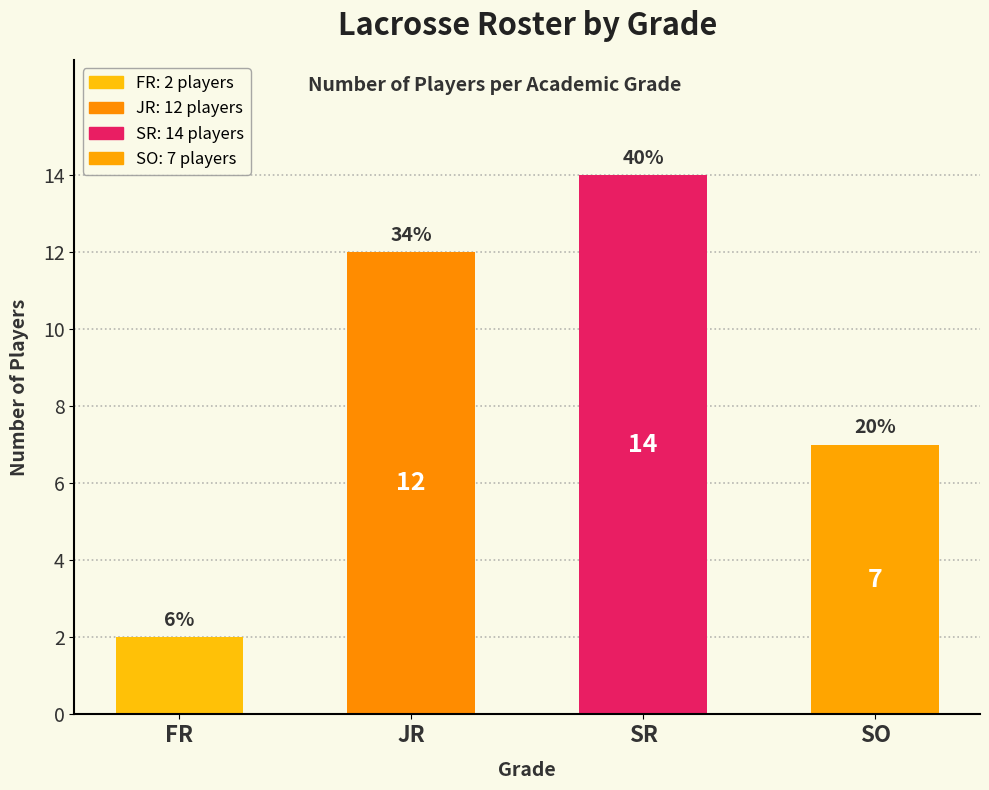

What is the ratio of the value at SO to the value at JR?

0.6